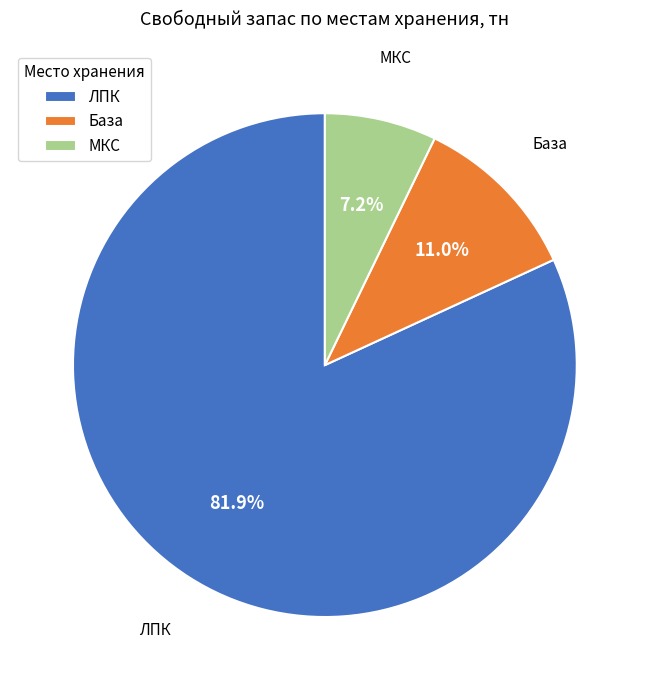

Which category accounts for the majority?

ЛПК